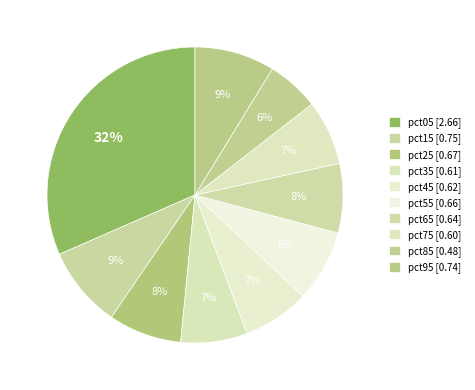

How many slices are in this pie chart?

10